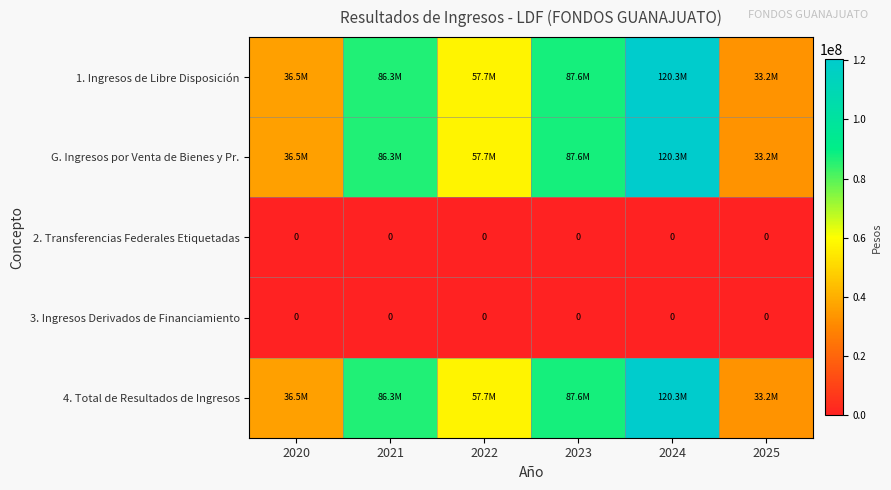

At which label is 1. Ingresos de Libre Disposición closest to 76736420?

2021